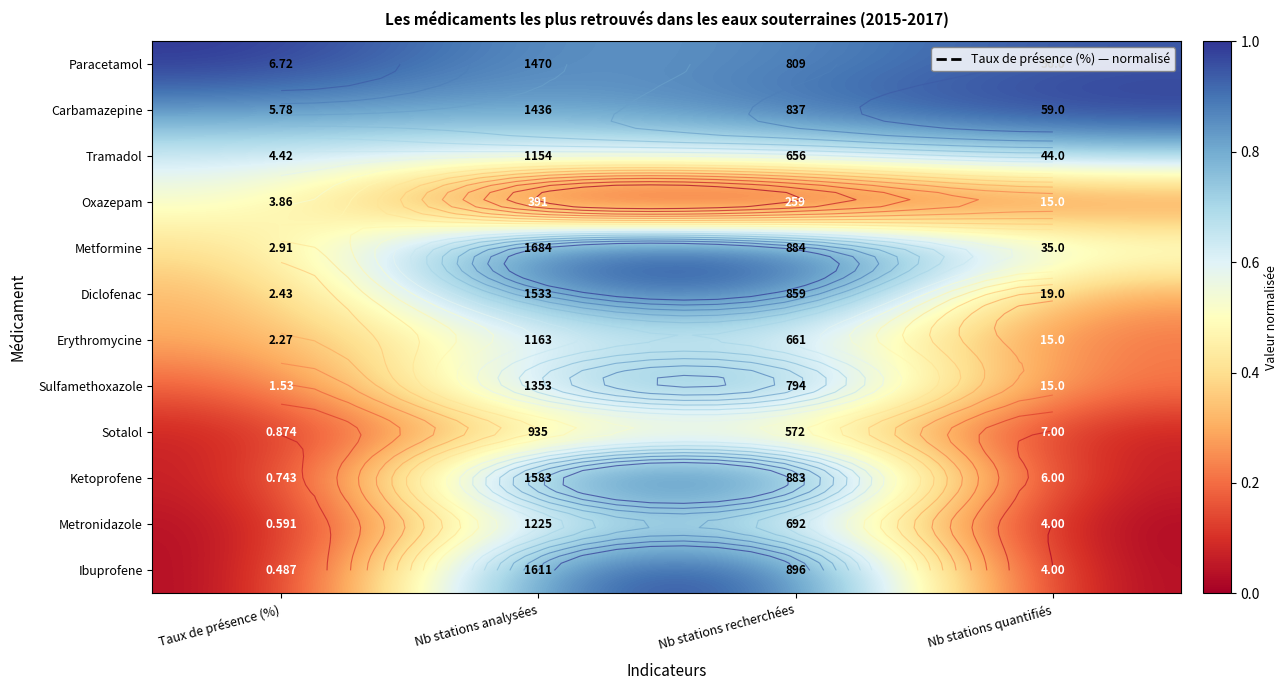

Which series has the largest total across all categories?

Paracetamol